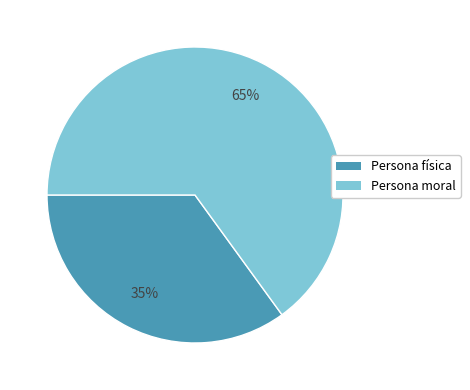

To the nearest percent, what percentage of the pie is Persona física?

35%